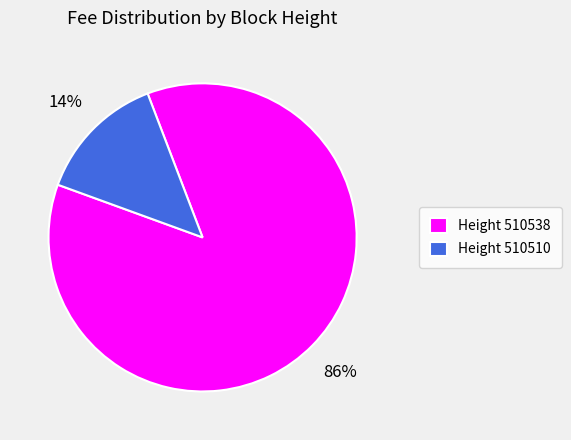

How many segments does this pie chart have?

2